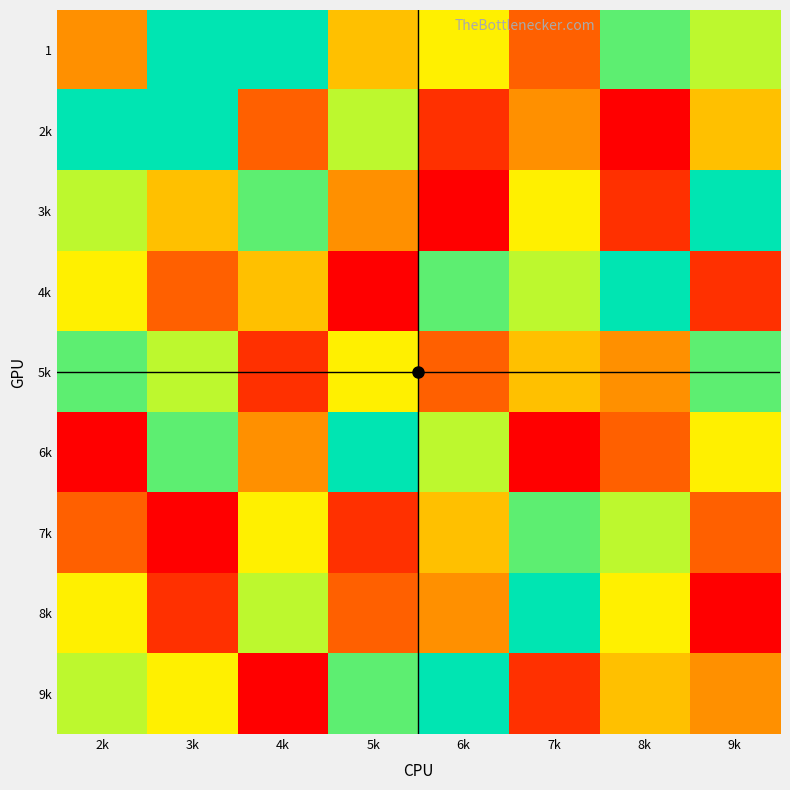

List the series in order of their peak value, lowest first.

5k, 7k, 1, 2k, 3k, 4k, 6k, 8k, 9k